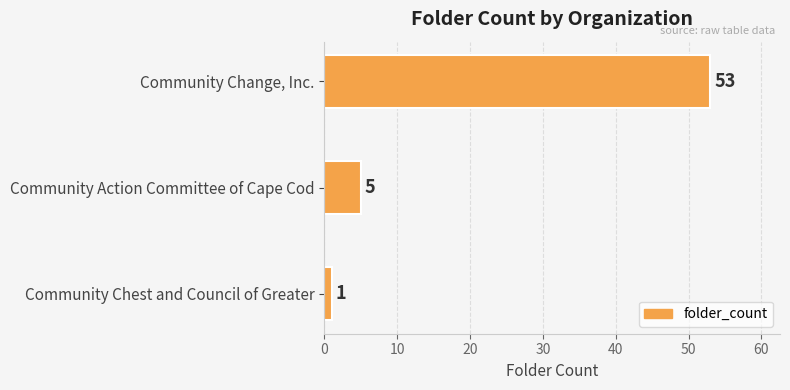

What is the difference between the second highest and minimum values?

4